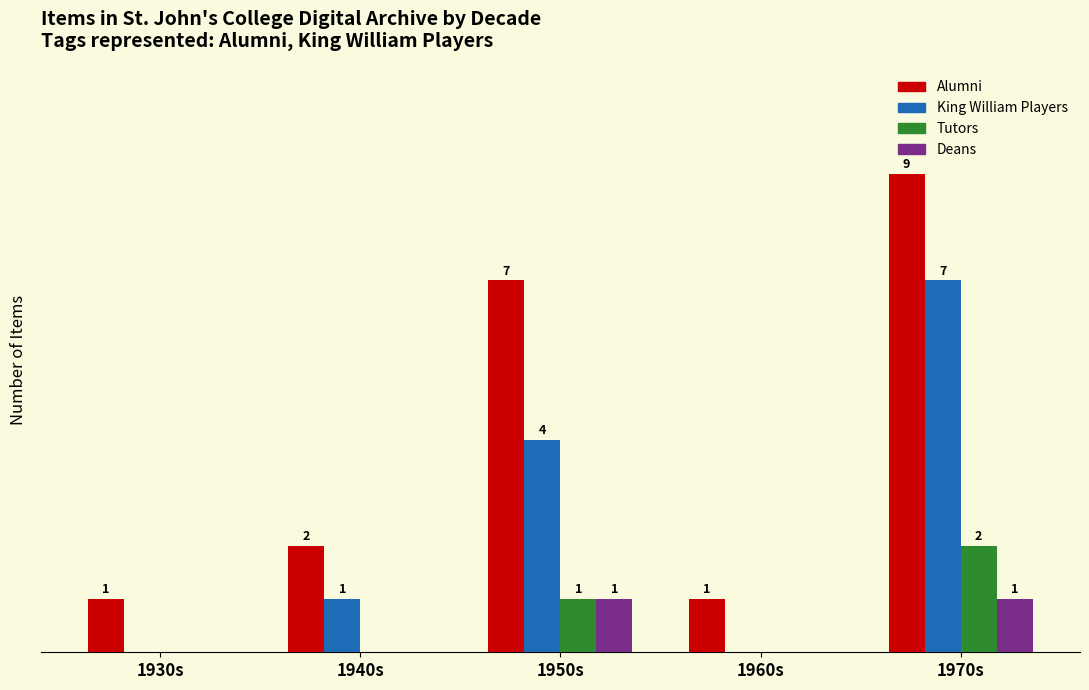

At which label is Tutors closest to 1?

1950s